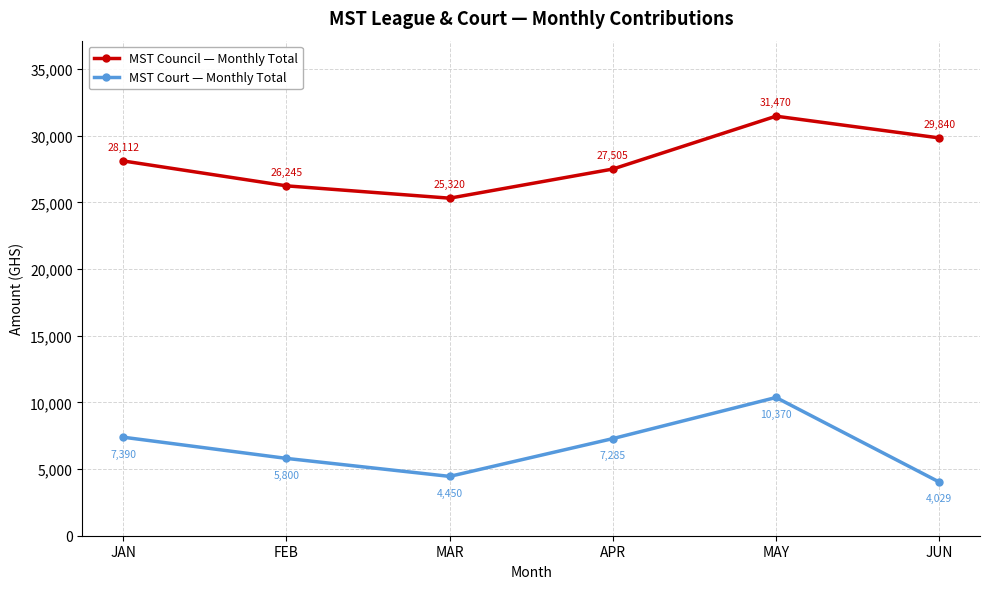

How many values in the MST Council — Monthly Total series are below 28112?

3